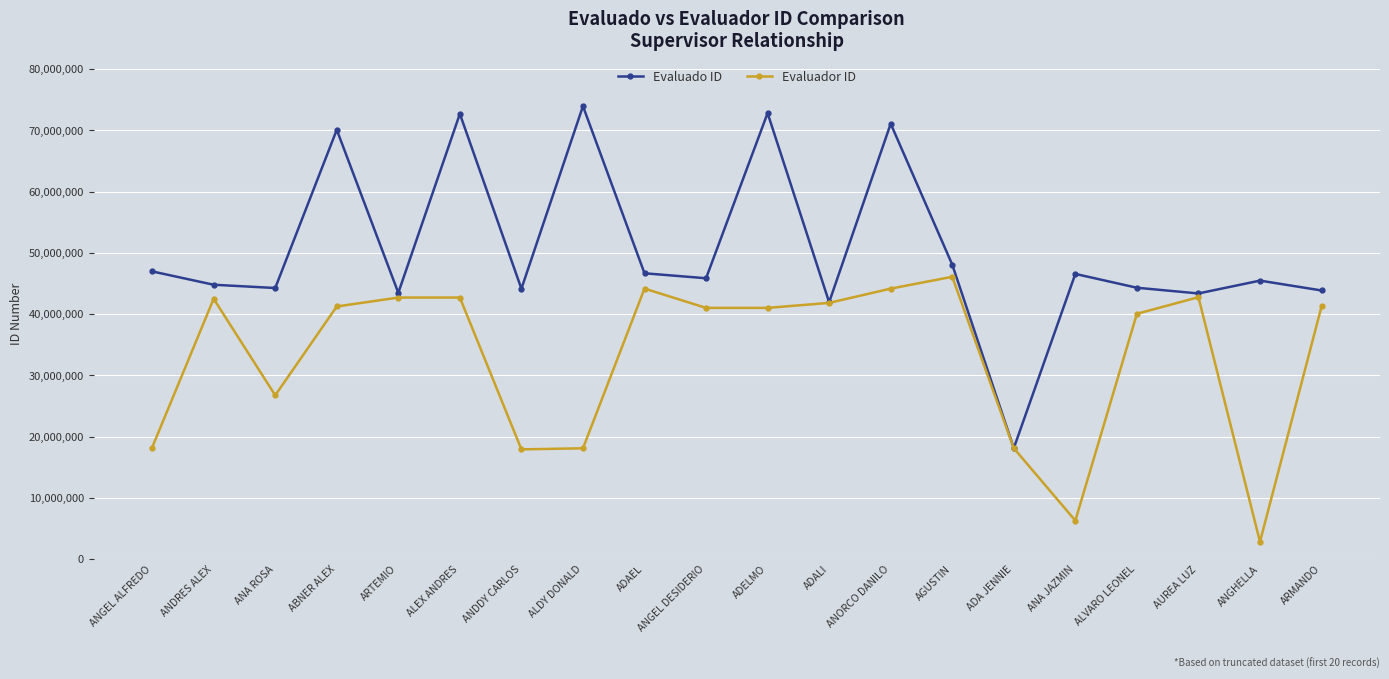

What is the highest value of the Evaluado ID series?

73933272